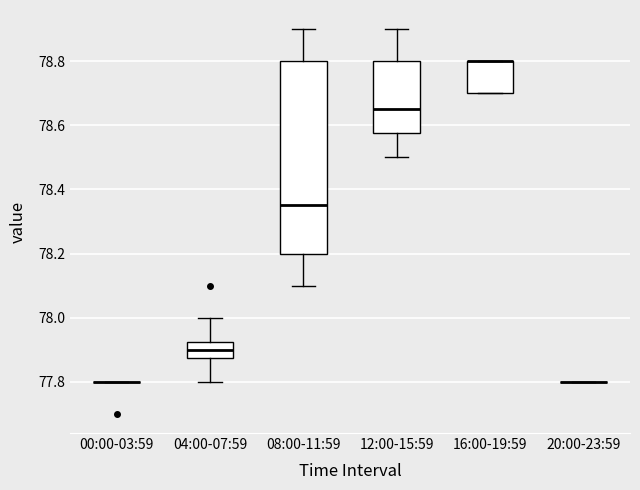

Reading left to right, read every box against the y-axis: the position of its median line, the range the box covers, and the ends of its whiskers. The values are not printed on the chart, so give them approximately, as read against the axis.

00:00-03:59: box collapsed to a line at 77.80, whiskers 77.80 to 77.80
04:00-07:59: median 77.90, box 77.88 to 77.92, whiskers 77.80 to 78.00
08:00-11:59: median 78.36, box 78.20 to 78.80, whiskers 78.10 to 78.90
12:00-15:59: median 78.66, box 78.58 to 78.80, whiskers 78.50 to 78.90
16:00-19:59: median 78.80 (drawn on the box's upper edge), box 78.70 to 78.80, whiskers 78.70 to 78.80
20:00-23:59: box collapsed to a line at 77.80, whiskers 77.80 to 77.80